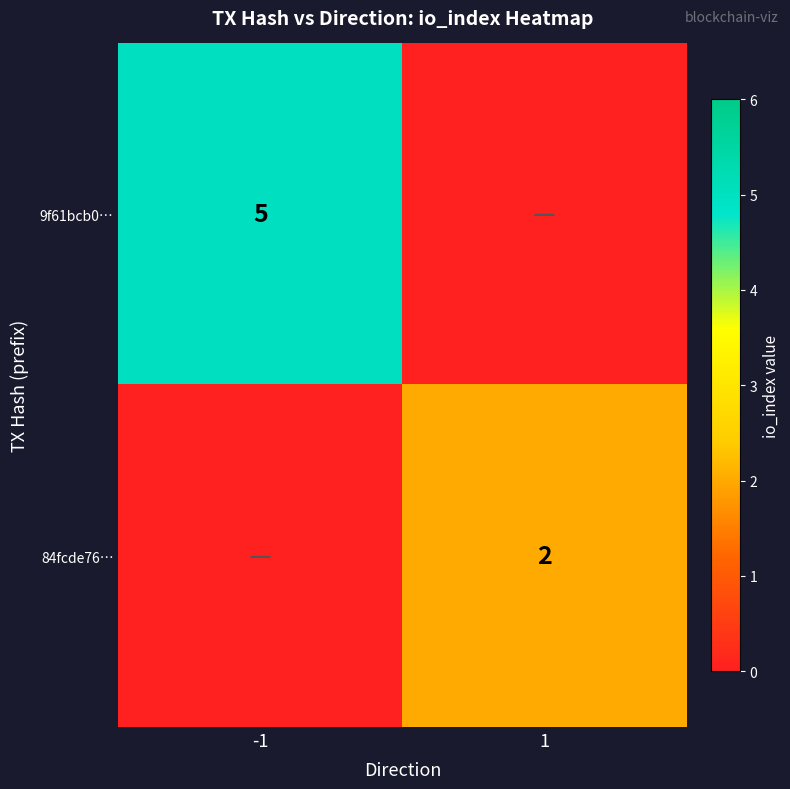

True or false: 9f61bcb0… has a value of 5 at -1.

True